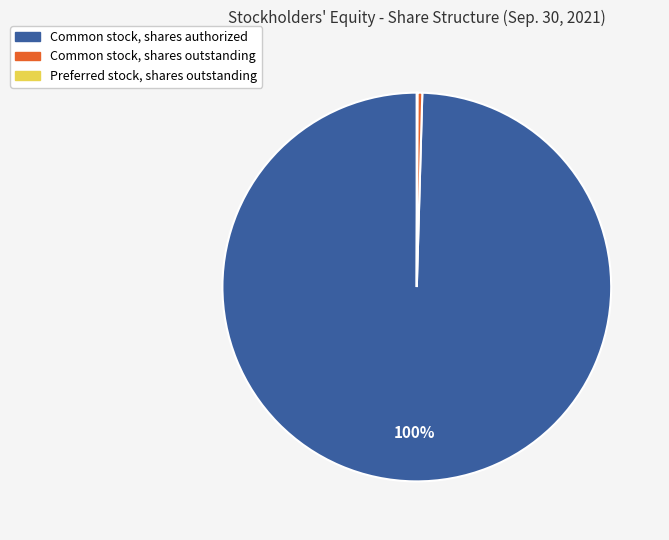

Which category accounts for the majority?

Common stock, shares authorized